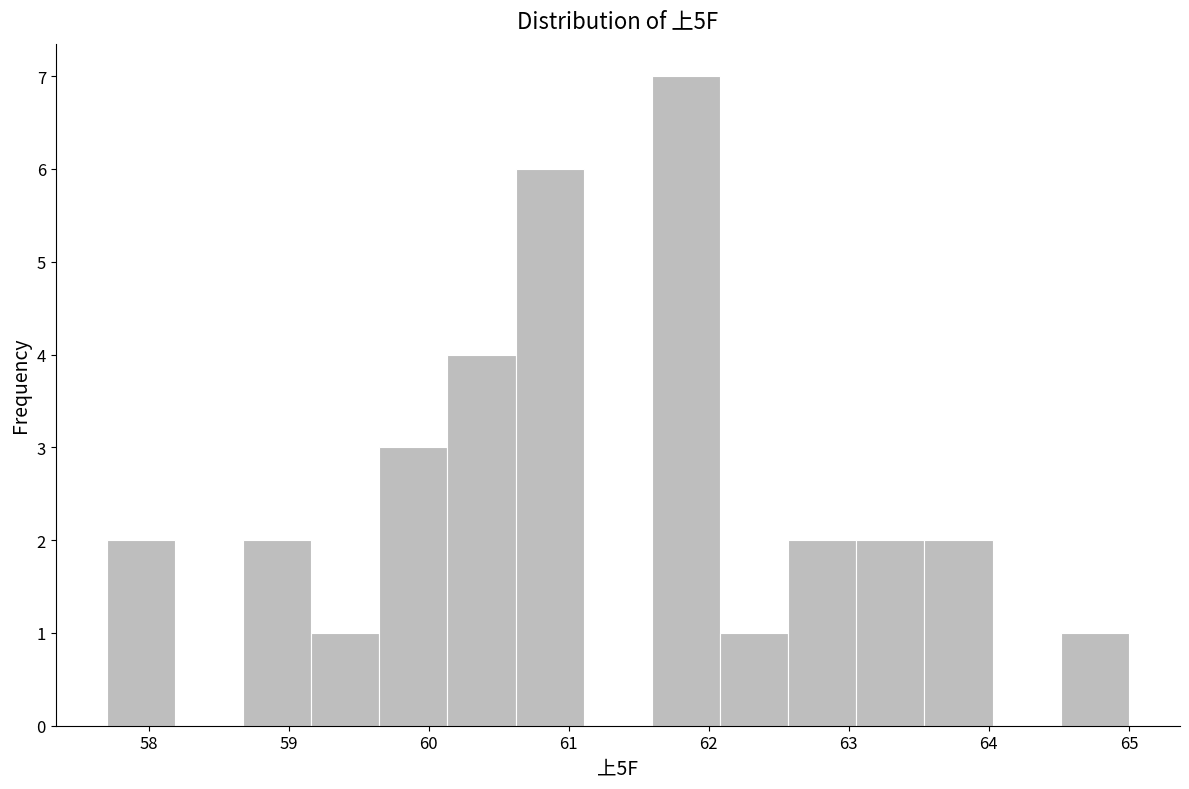

Reading left to right, transcribe this chart: for each bar, give the range it covers on the x-axis and its height. Neither the bar edges nor the heights are printed on the chart, so give them approximately, as read against the axes.

57.7 to 58.2: 2
58.2 to 58.7: 0
58.7 to 59.2: 2
59.2 to 59.6: 1
59.6 to 60.1: 3
60.1 to 60.6: 4
60.6 to 61.1: 6
61.1 to 61.6: 0
61.6 to 62.1: 7
62.1 to 62.6: 1
62.6 to 63.1: 2
63.1 to 63.5: 2
63.5 to 64.0: 2
64.0 to 64.5: 0
64.5 to 65.0: 1